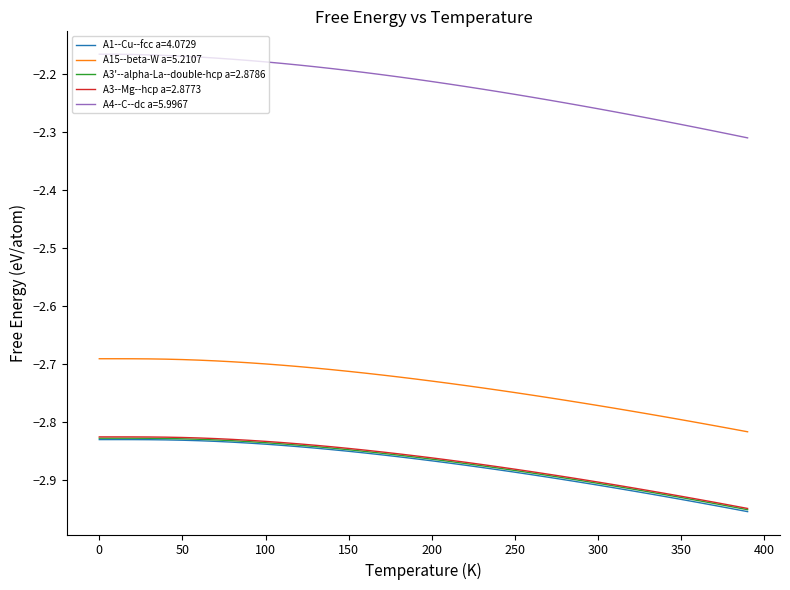

Which series has the largest range (max minus min)?

A4--C--dc a=5.9967